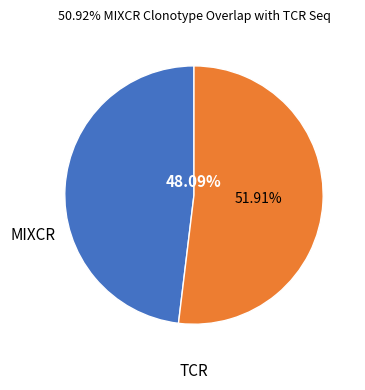

What is the largest slice in the pie chart?

TCR